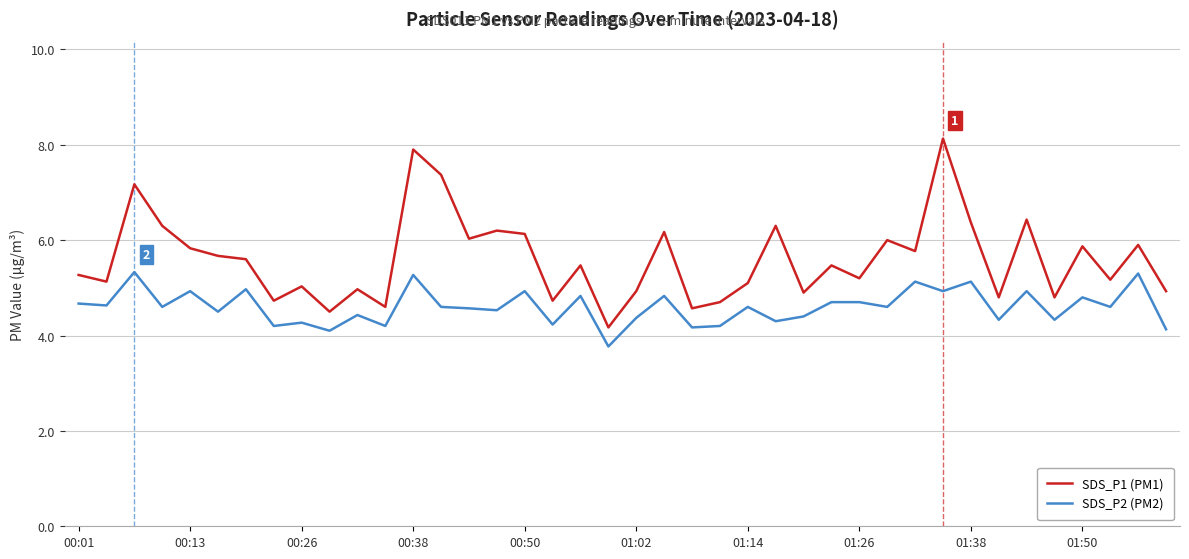

True or false: SDS_P1 (PM1) and SDS_P2 (PM2) cross at least once.

False